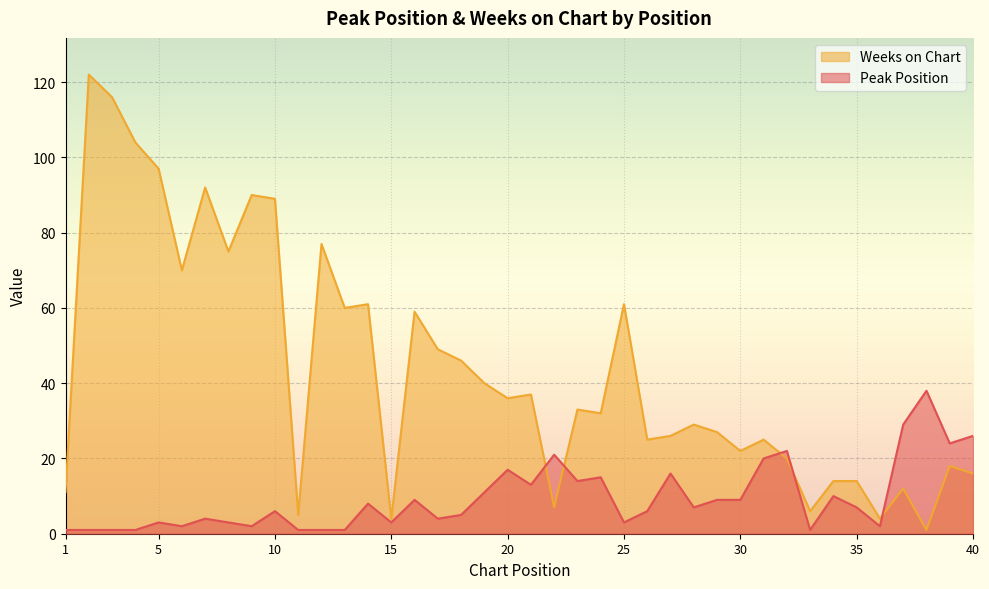

Is it true that Peak Position equals 9 at 16?

True